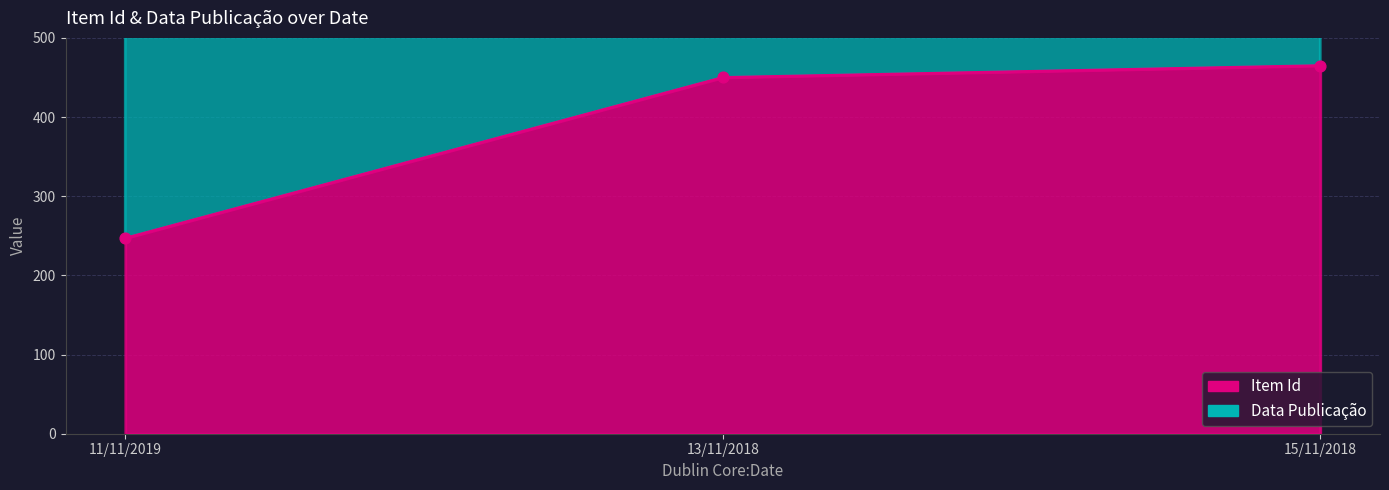

At which category is the sum across all series the highest?

15/11/2018